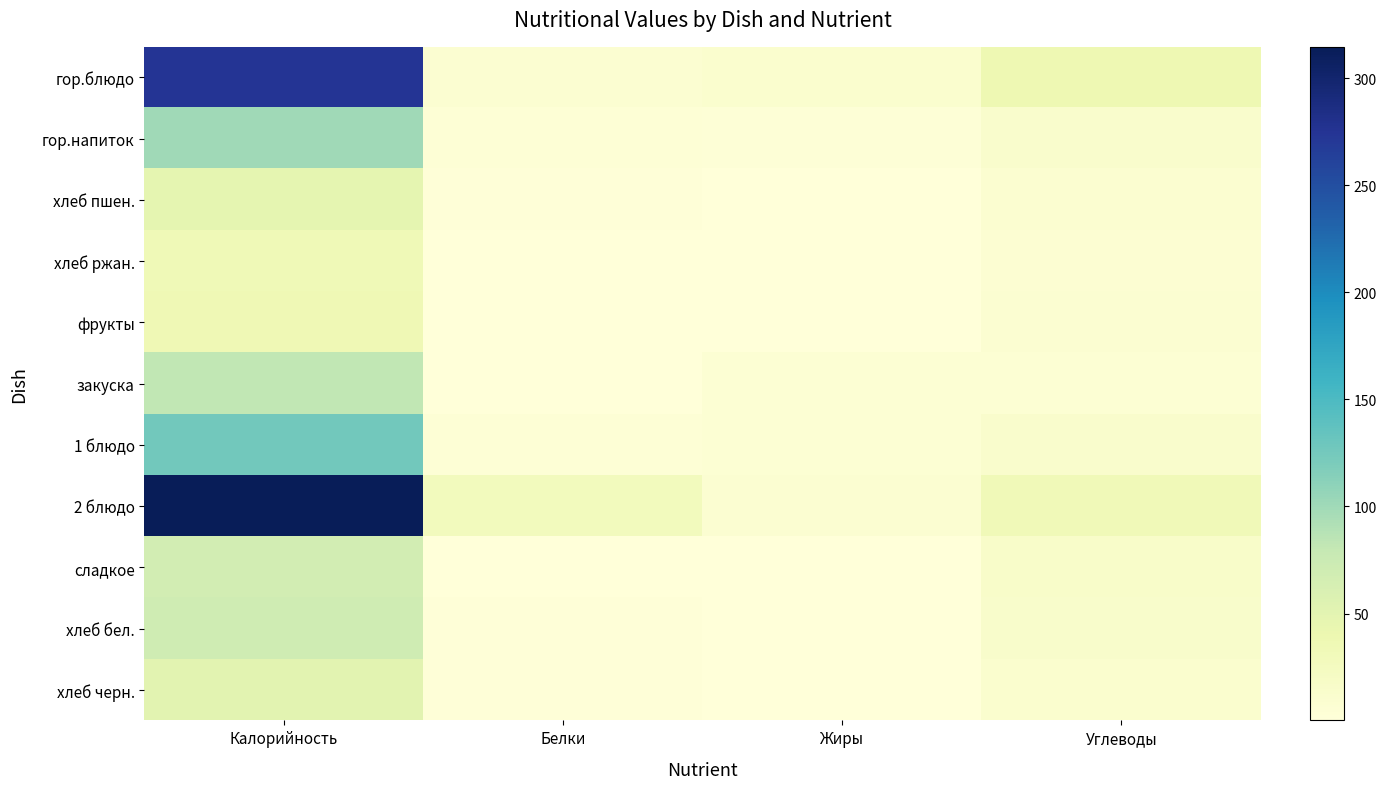

Between Калорийность and Жиры, which series saw the biggest shift?

2 блюдо